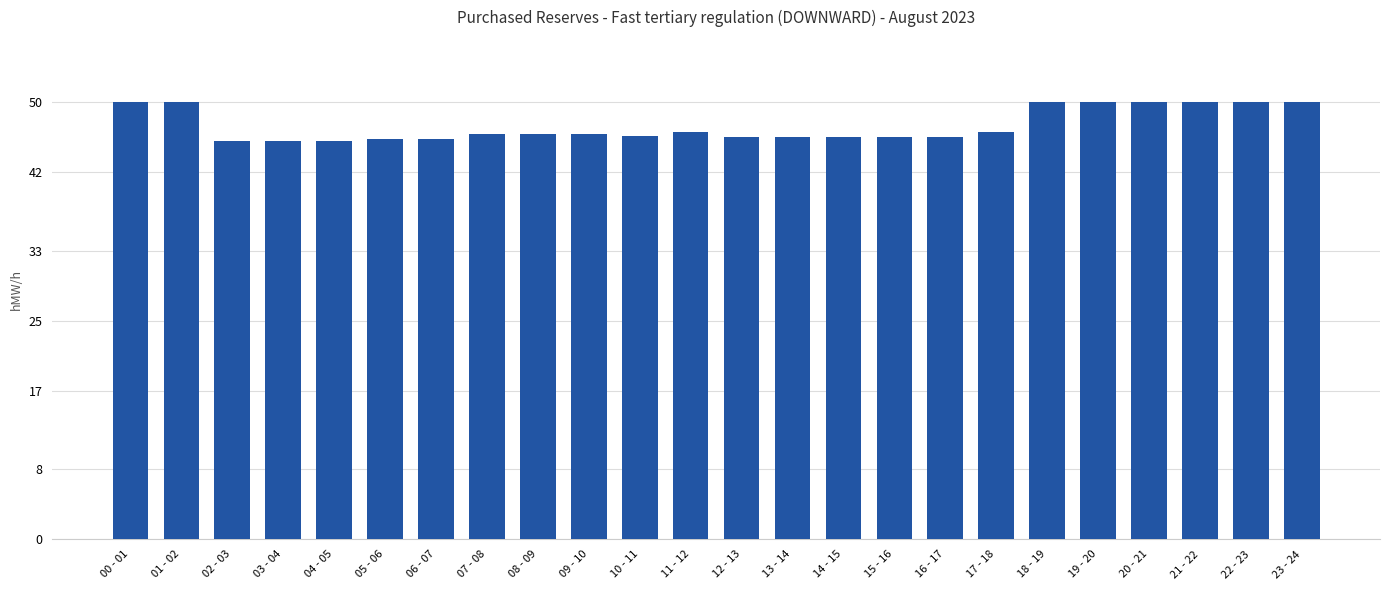

Which category has the lowest value across all series?

02 - 03